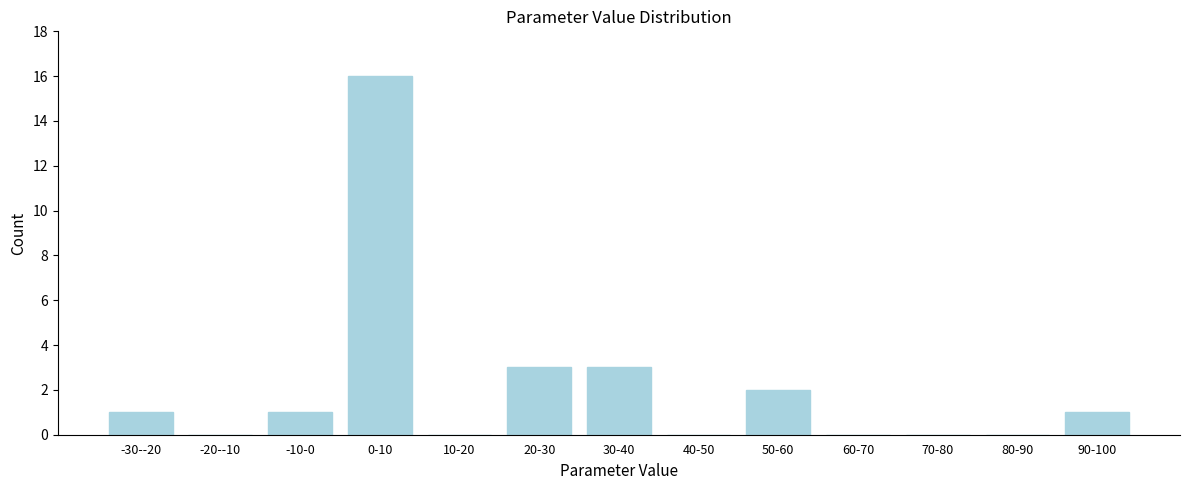

Reading left to right, transcribe all the data shown in this chart.

-30--20=1	-20--10=0	-10-0=1	0-10=16	10-20=0	20-30=3	30-40=3	40-50=0	50-60=2	60-70=0	70-80=0	80-90=0	90-100=1